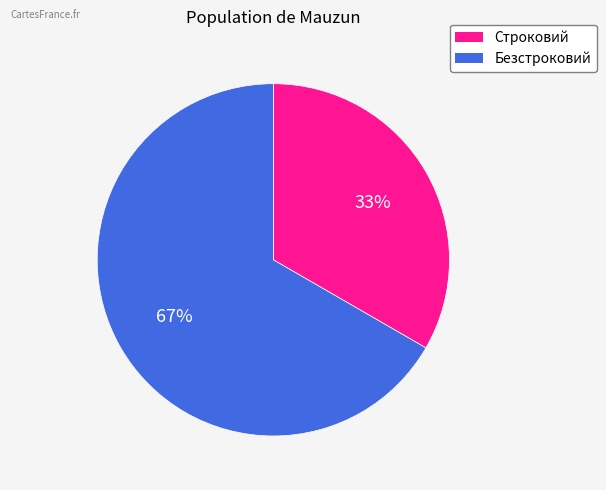

To the nearest percent, what is the combined percentage of Строковий and Безстроковий?

100%